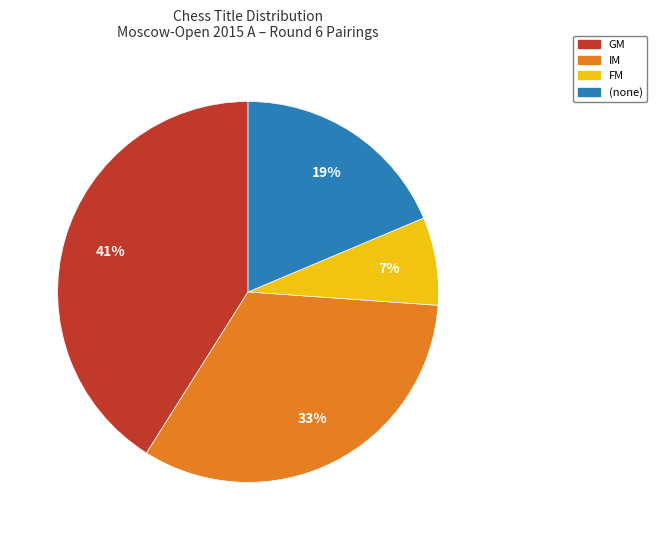

Does any single category account for the majority?

No